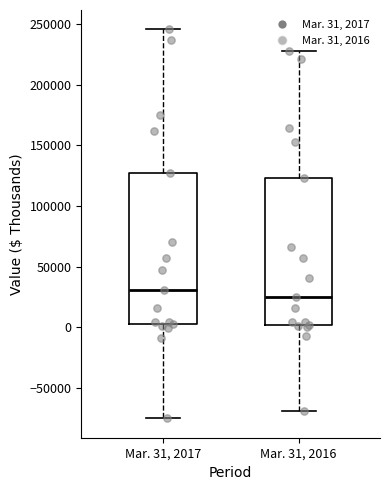

Which box's median line is the lowest?

Mar. 31, 2016